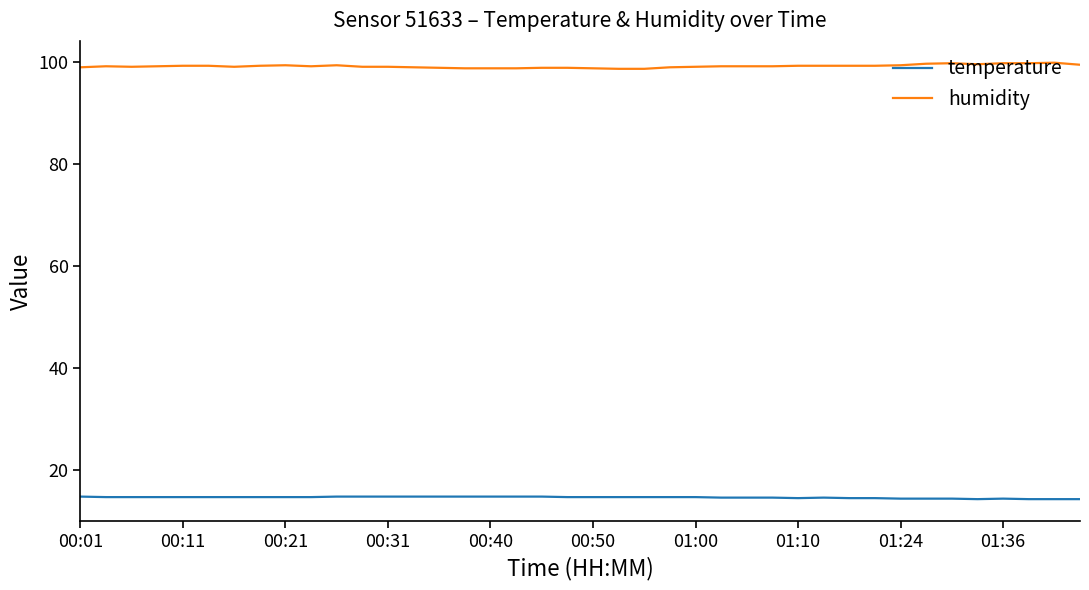

What is the minimum value shown in the chart?

14.2